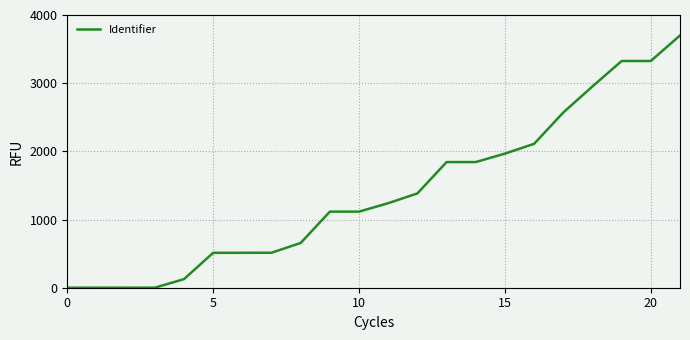

What is the maximum value shown in the chart?

3700.0